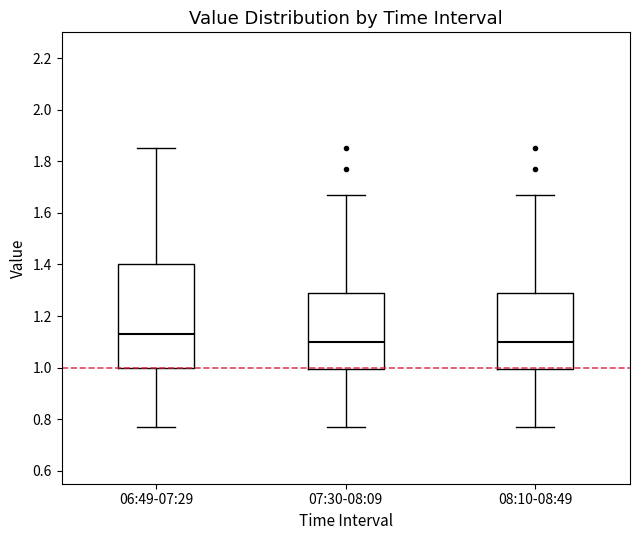

Where does the median line of the box for 06:49-07:29 sit on the y-axis? The values are not printed on the chart, so give them approximately, as read against the axis.

1.14